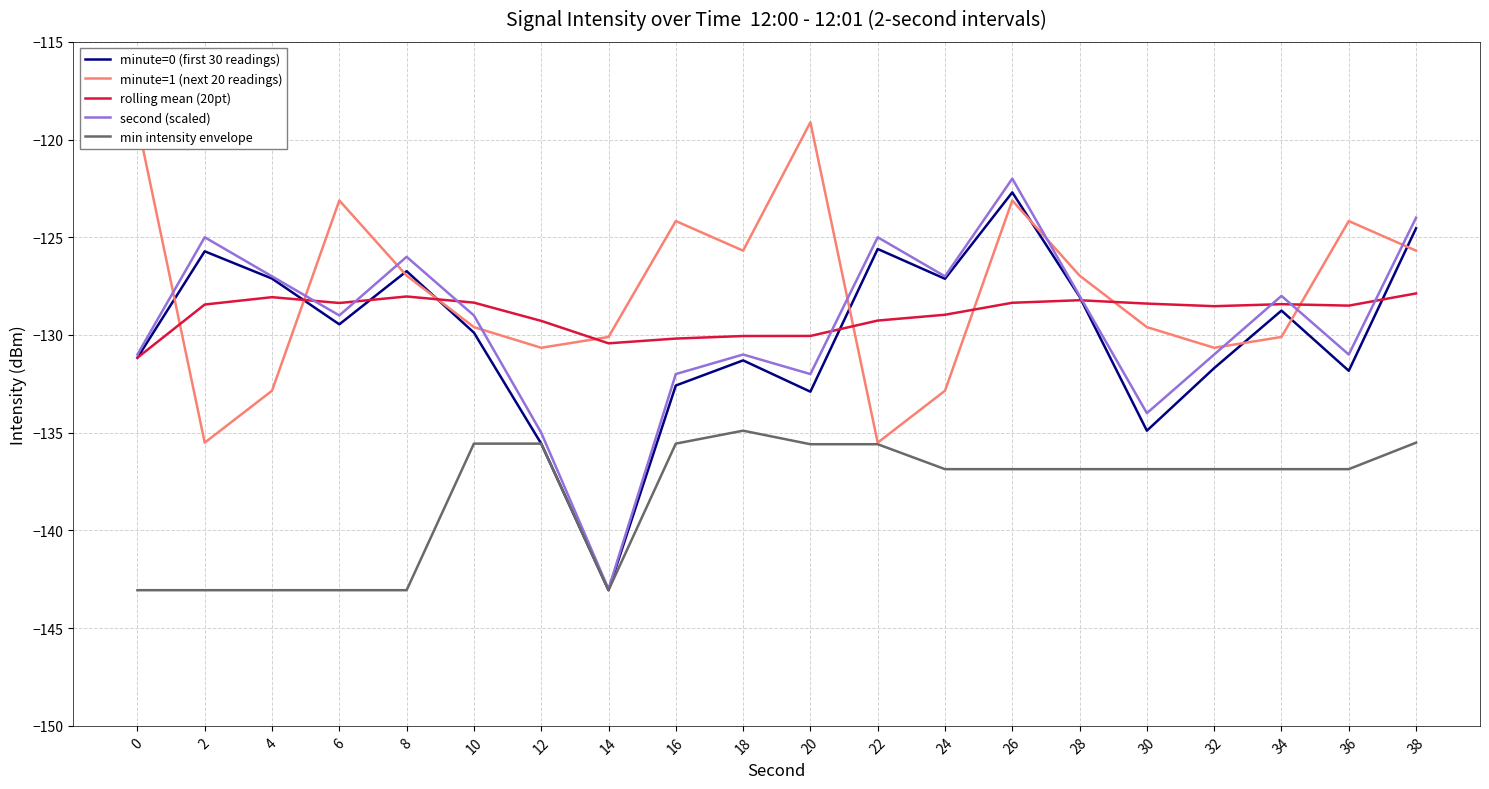

Does the chart have visible grid lines?

Yes